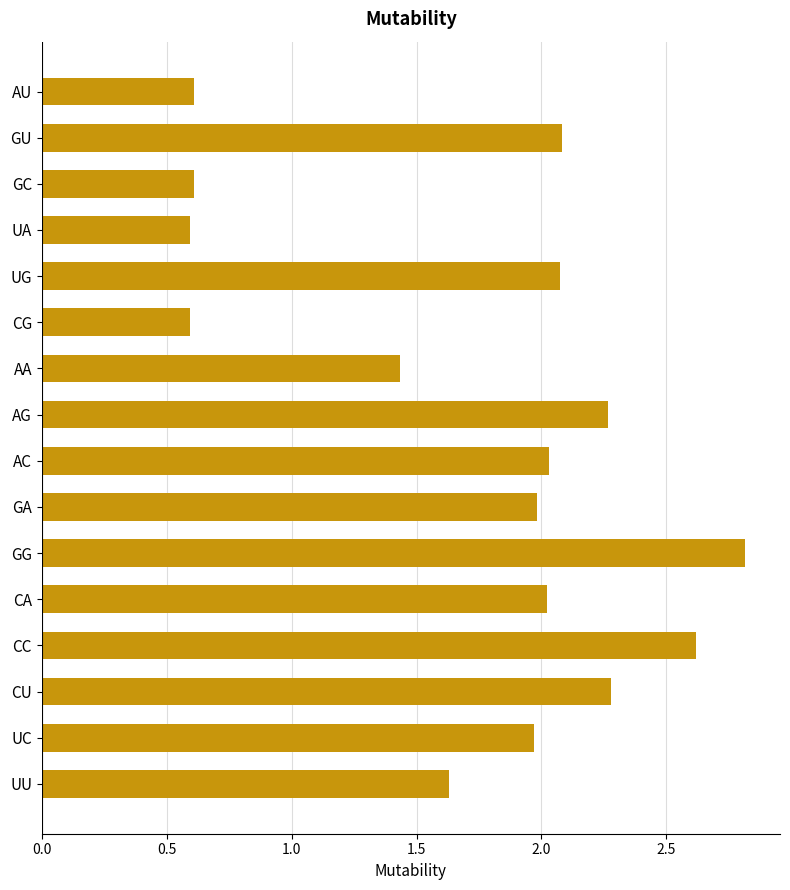

Which label corresponds to the largest value in the chart?

GG